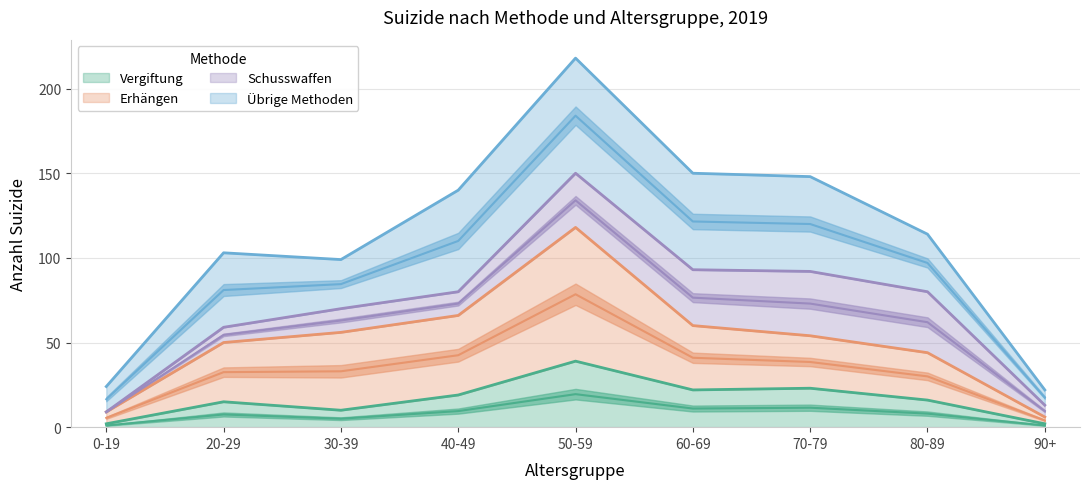

What is the value of the Vergiftung point at the 8th from the left?

16